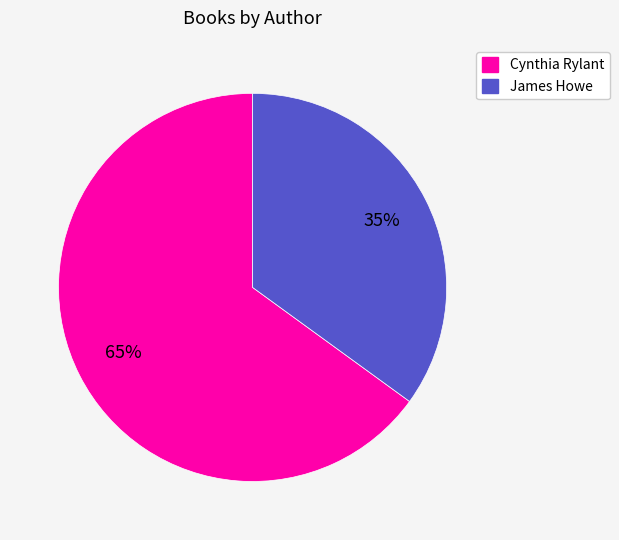

To the nearest percent, what is the average slice percentage?

50%